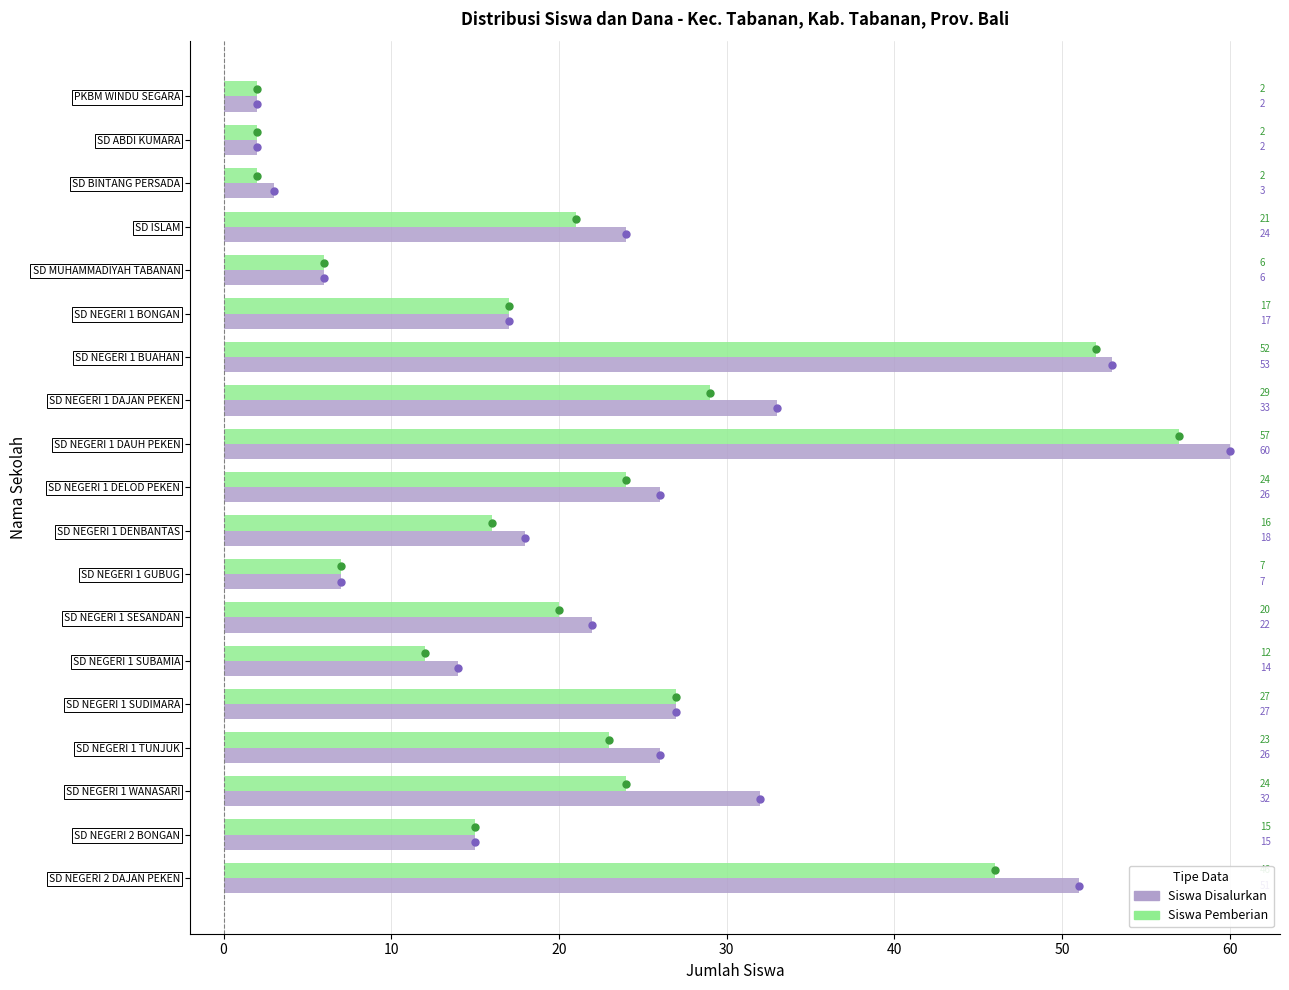

What are all the series names shown in the legend?

Siswa Disalurkan, Siswa Pemberian